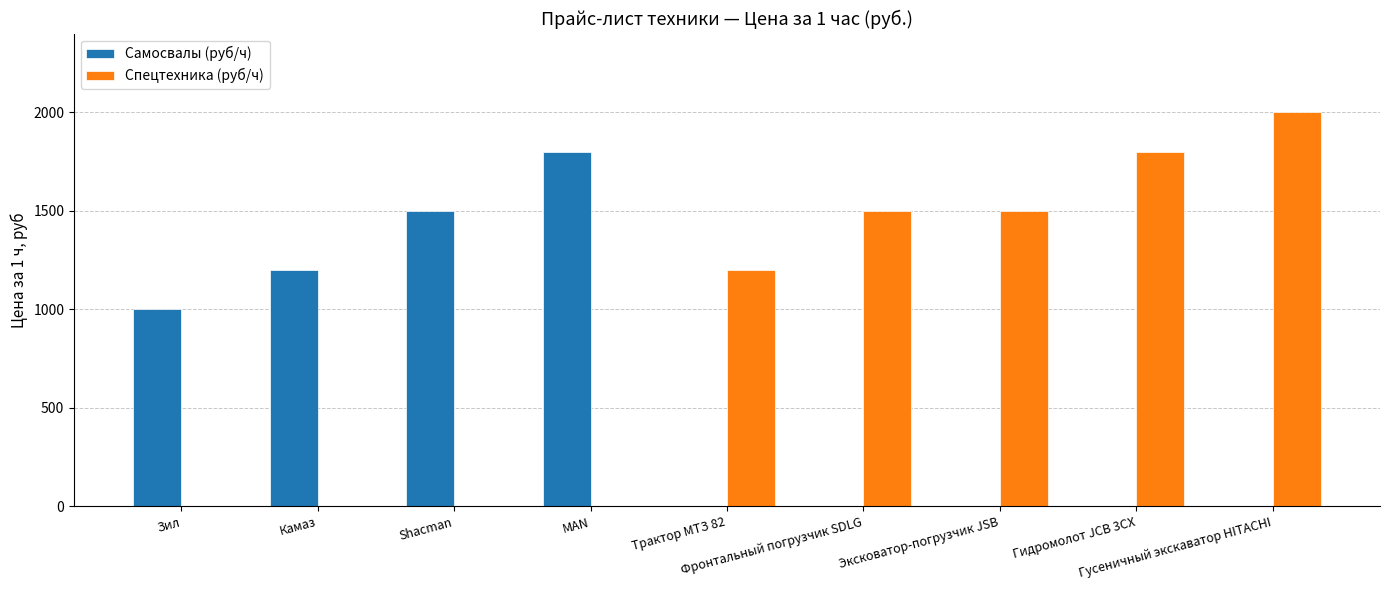

What is the maximum value for Спецтехника (руб/ч)?

2000